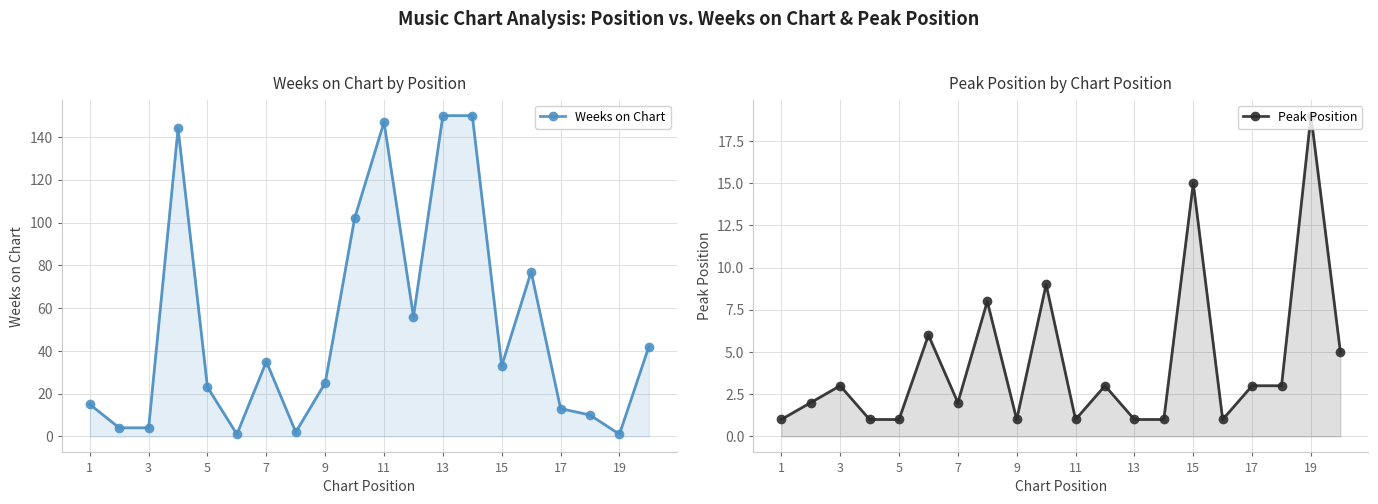

Does the chart have visible grid lines?

Yes